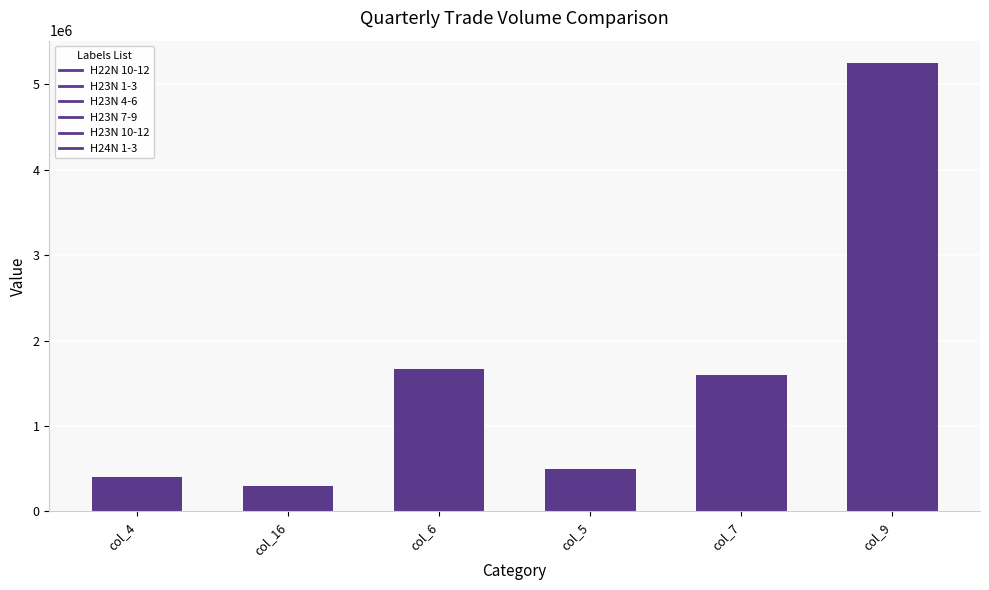

The chart shows a value of 1547139 at col_9. True or false?

False